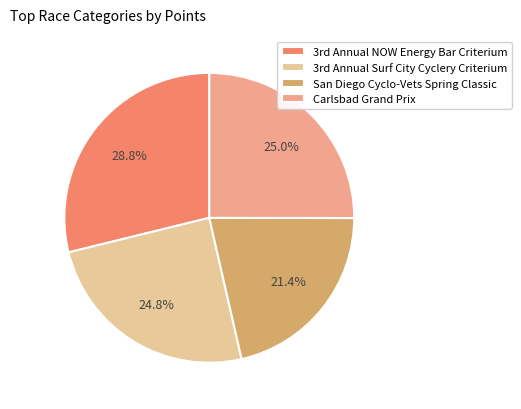

How many segments does this pie chart have?

4